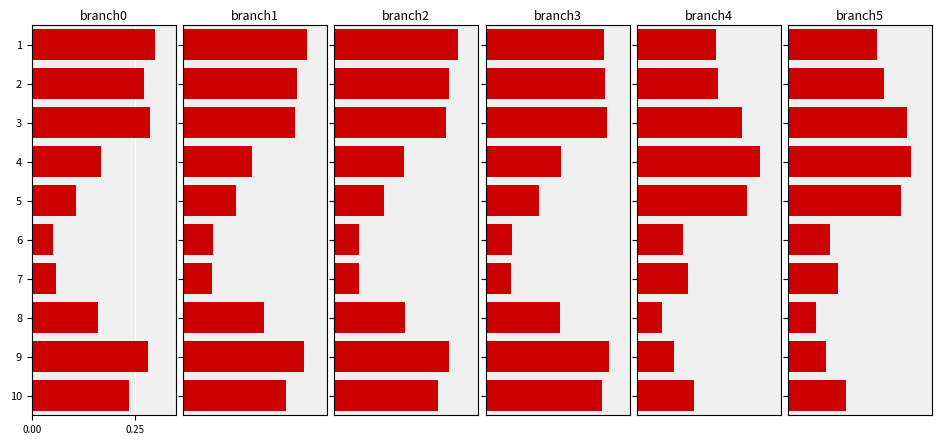

True or false: branch4 has a value of 0.1 at 9.

False